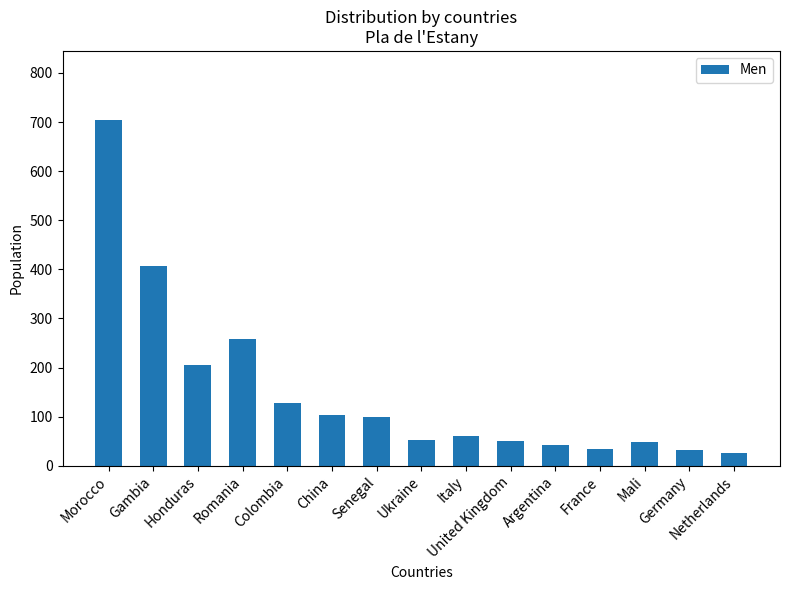

Does the chart contain stacked bars?

No